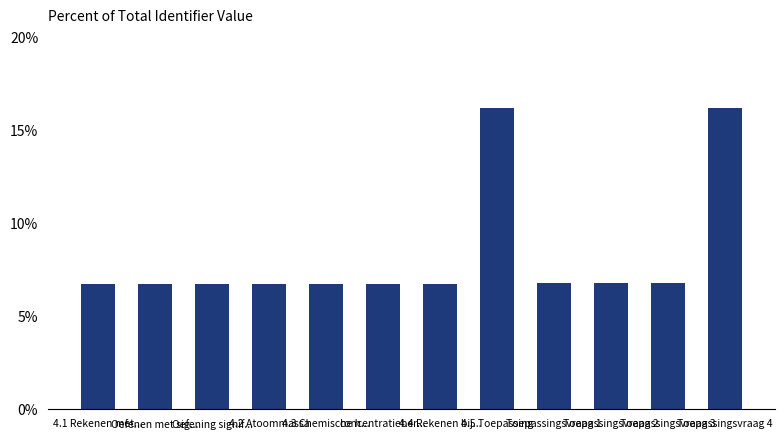

What is the difference between the maximum and minimum values?

9.5